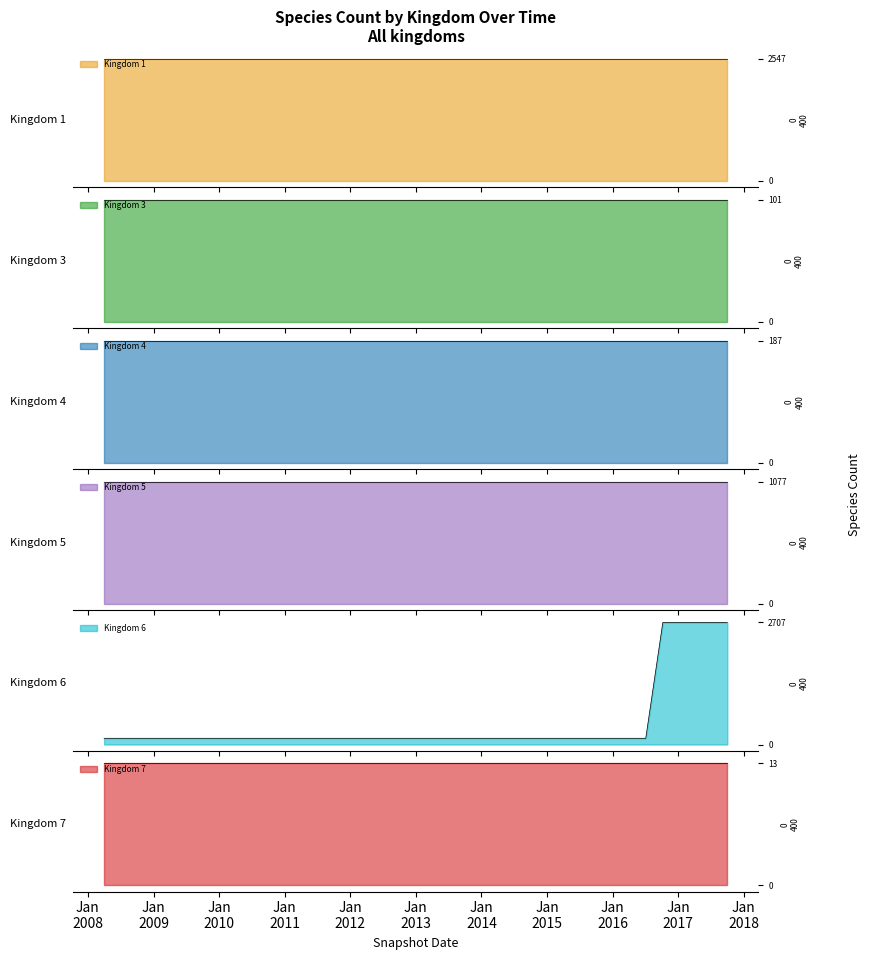

Rank the categories by 4 value from highest to lowest.

2008-04-01, 2009-04-06, 2010-04-01, 2011-02-21, 2012-01-18, 2012-07-13, 2013-02-20, 2013-07-09, 2014-03-28, 2014-09-08, 2015-01-19, 2015-07-03, 2016-01-04, 2016-04-05, 2016-07-04, 2016-10-07, 2017-01-01, 2017-04-01, 2017-07-01, 2017-10-01